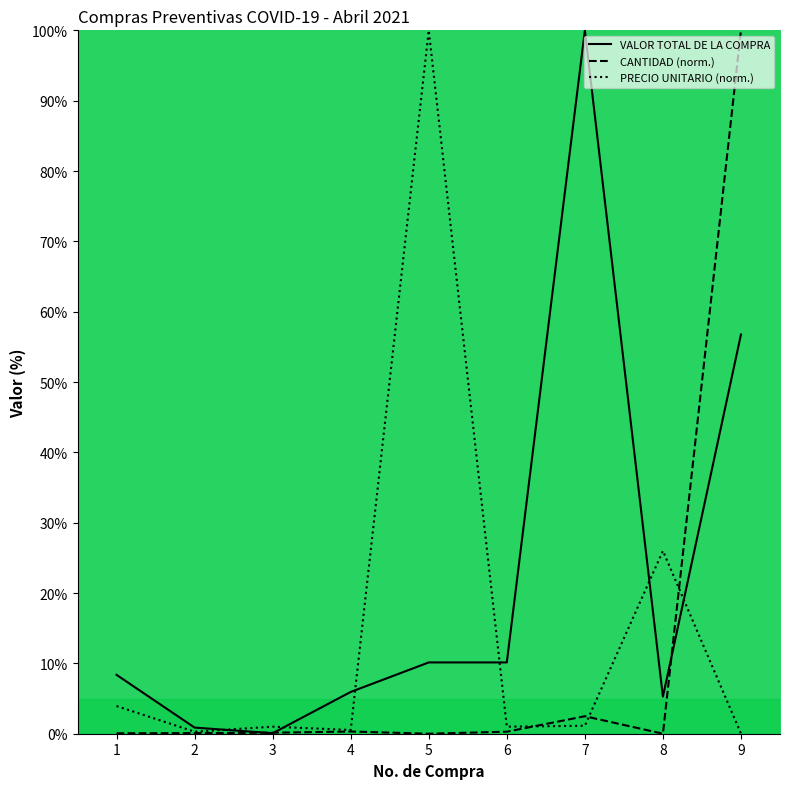

Where does the VALOR TOTAL DE LA COMPRA series first go above 8?

1